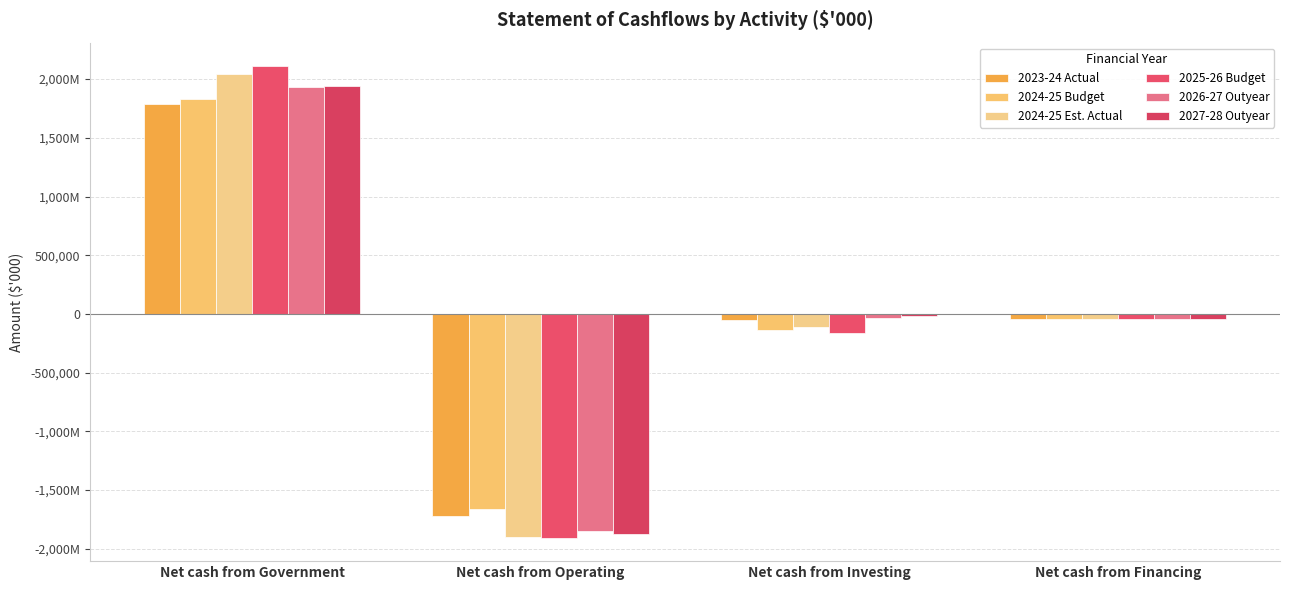

Are the bars horizontal?

No